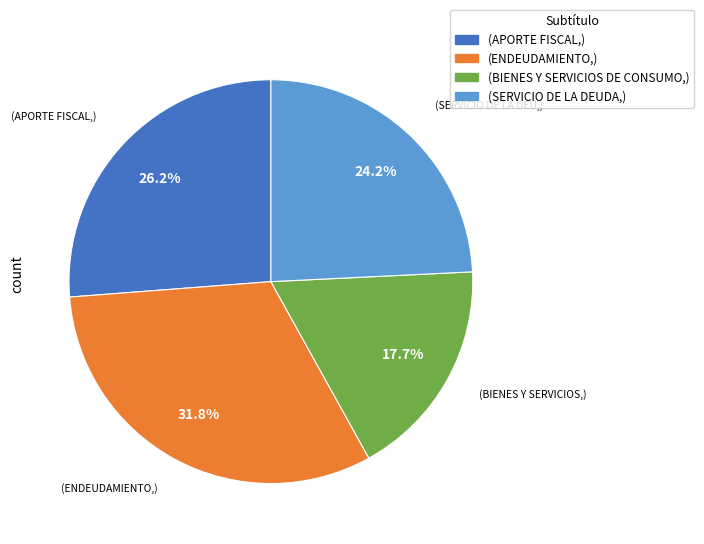

Is there any slice that represents more than half of the pie?

No